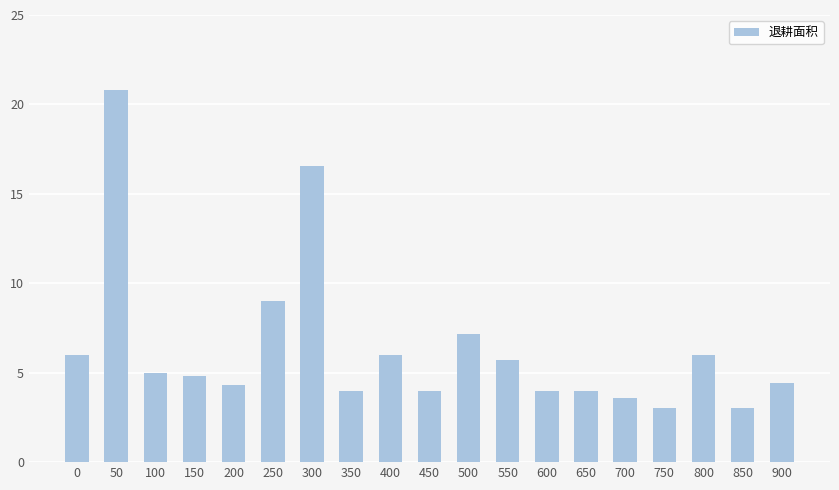

Does the chart contain any negative values?

No